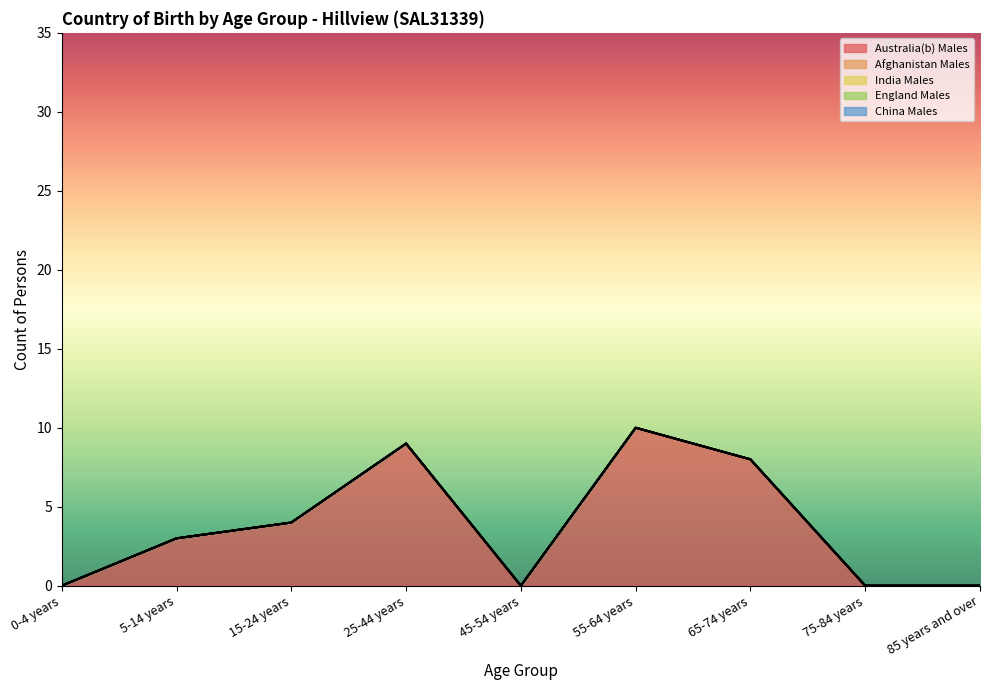

What is the label of the 1st point from the left?

0-4 years